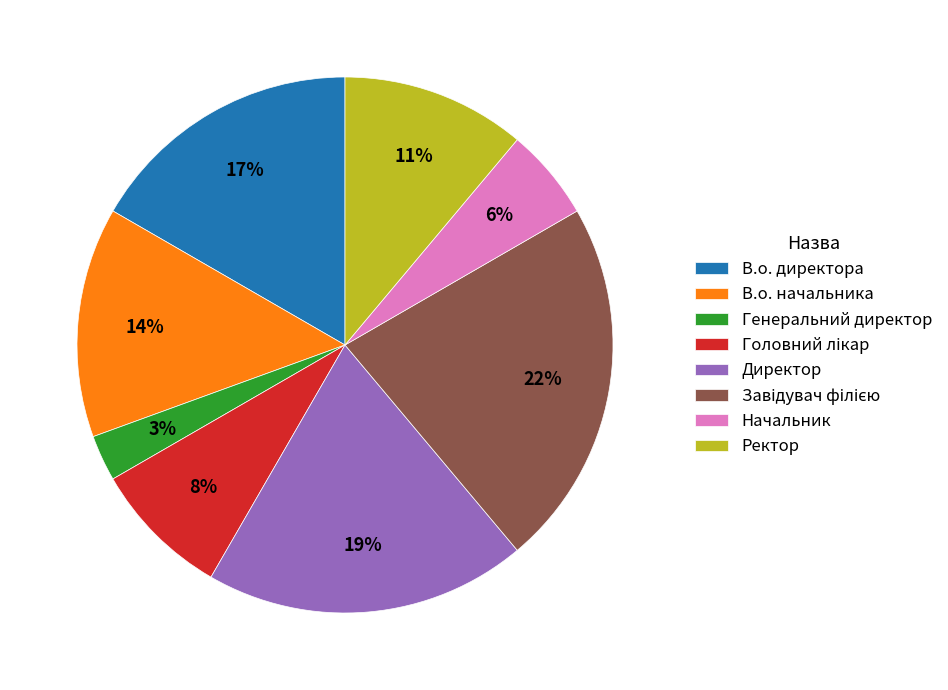

Does В.о. начальника represent more than half of the total?

No